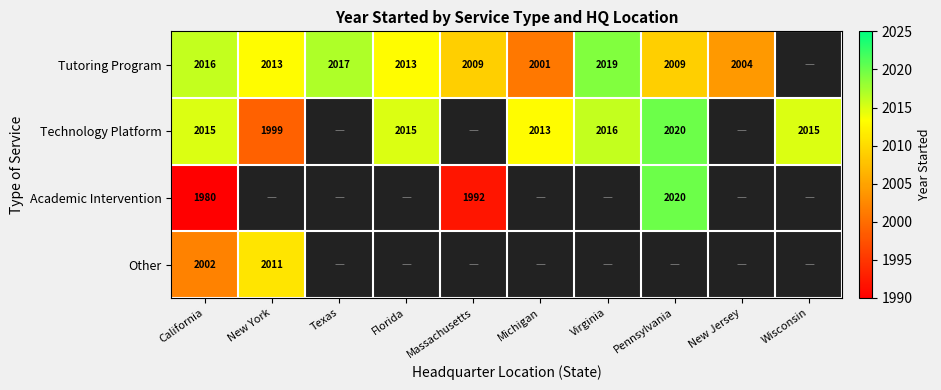

What is the difference between the Other values at California and New York?

9